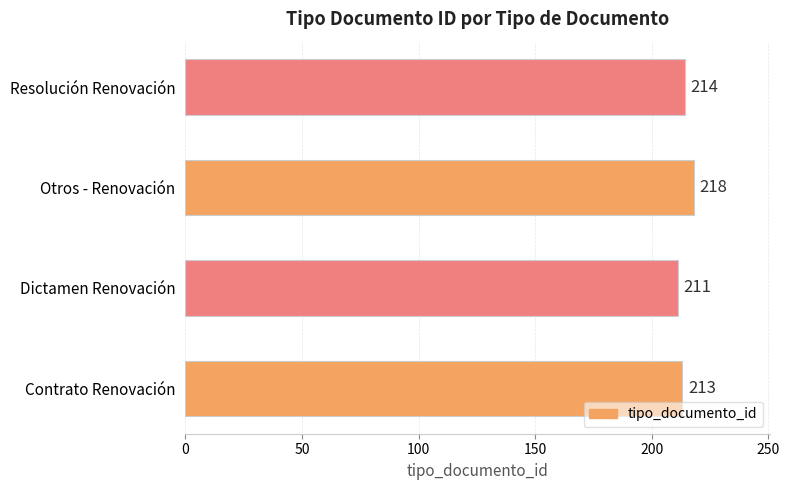

Does the chart contain any negative values?

No